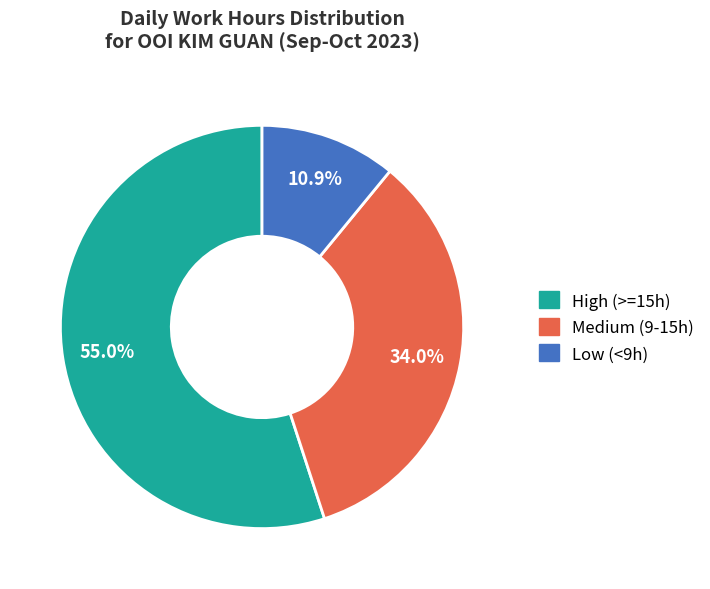

Is there any slice that represents more than half of the pie?

Yes